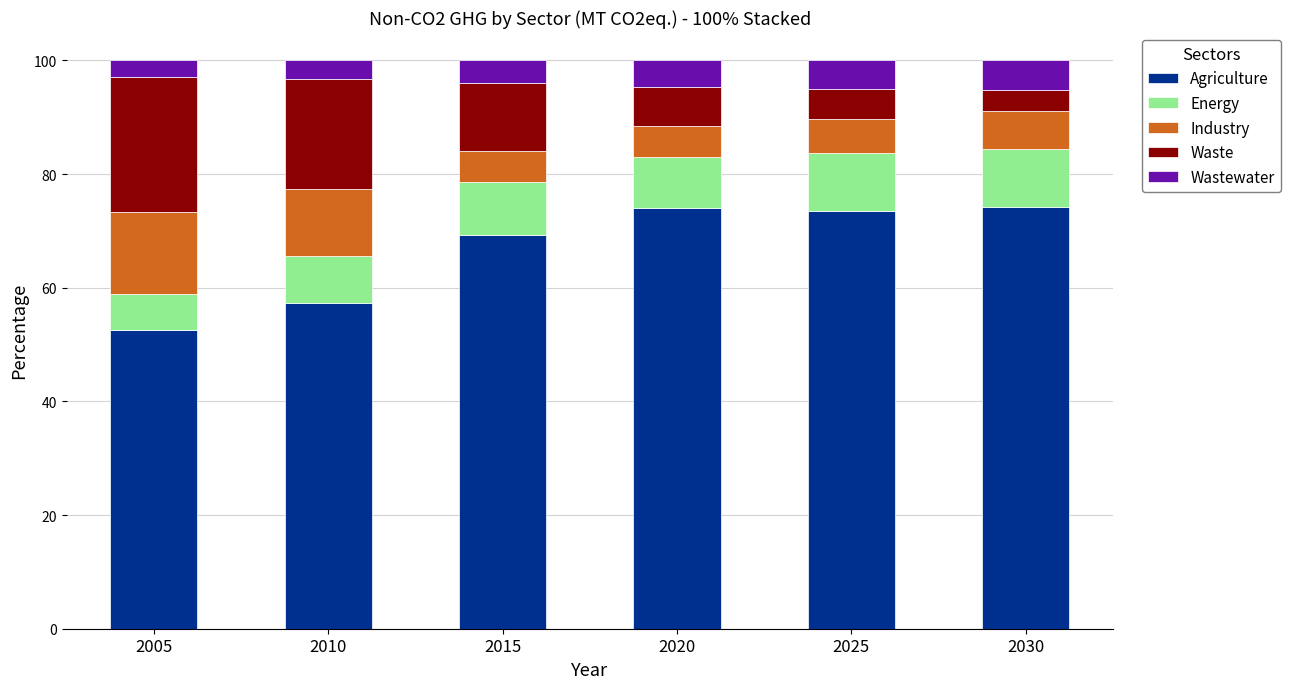

What is the total value across all series at 2025?

100.0